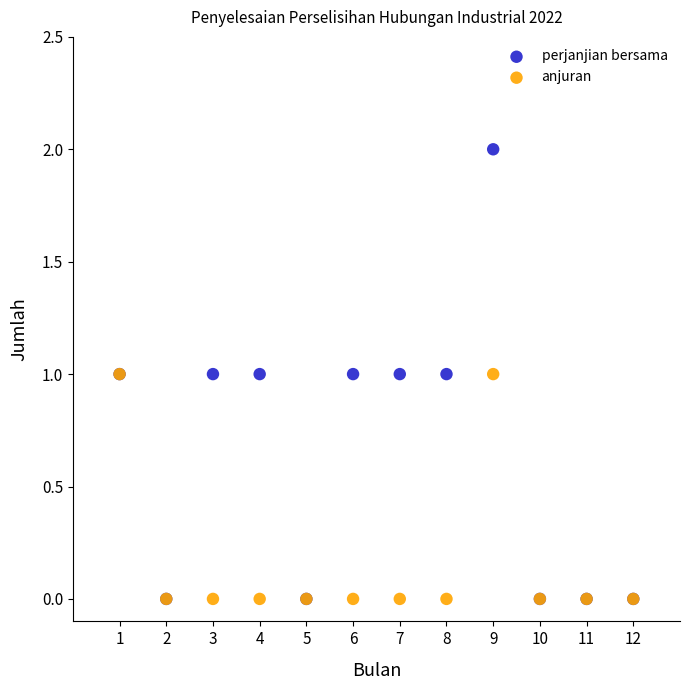

Which series reaches the maximum Y coordinate?

perjanjian bersama